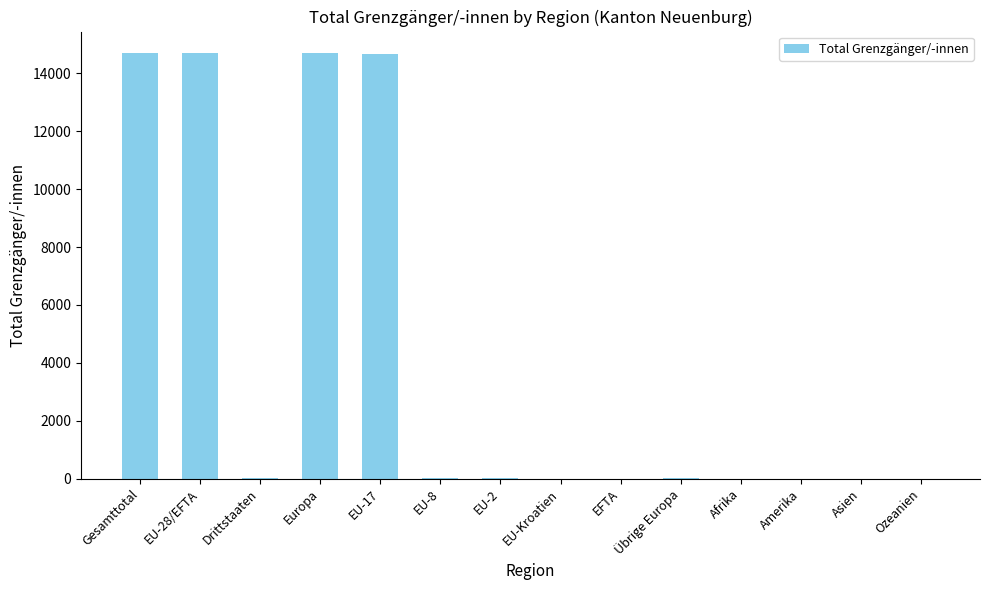

What is the greatest value displayed?

14710